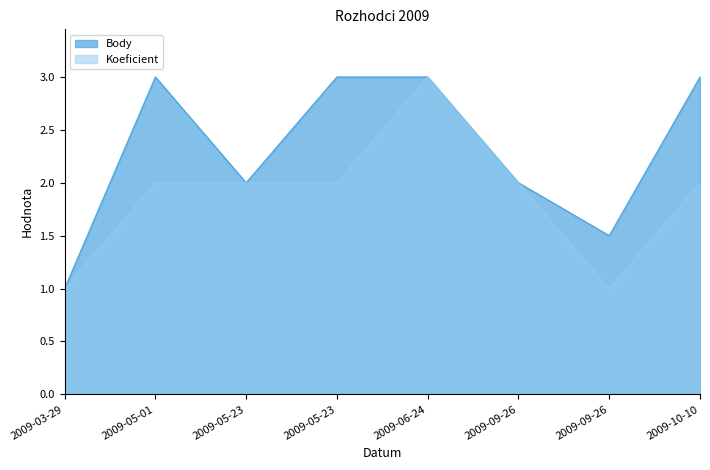

How many Koeficient values are between 2 and 3?

6